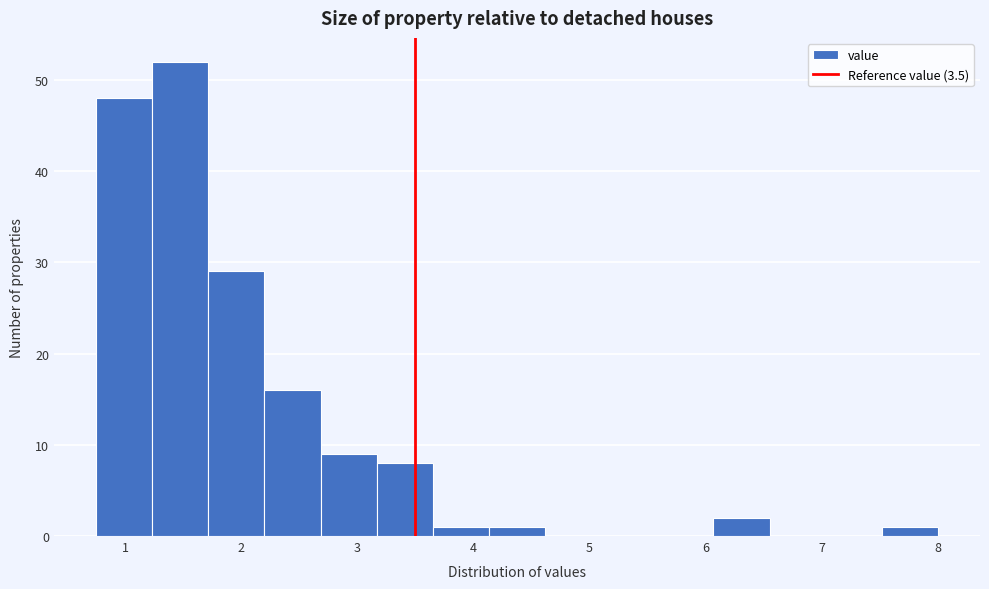

Over which range of the x-axis is the bar tallest?

1.2 to 1.7